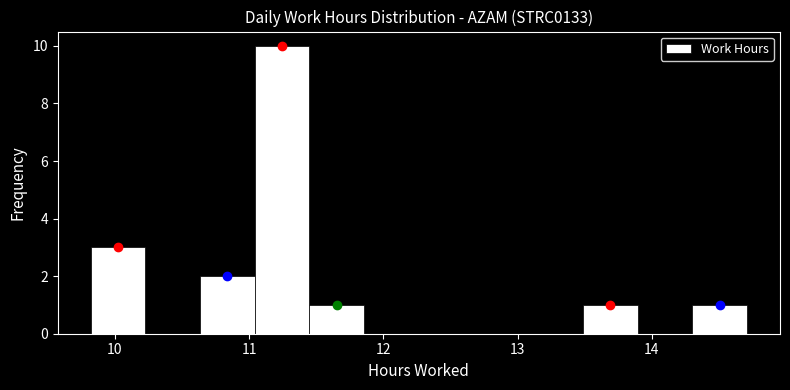

Reading left to right, transcribe this chart: for each bar, give the range it covers on the x-axis and its height. Neither the bar edges nor the heights are printed on the chart, so give them approximately, as read against the axes.

9.8 to 10.2: 3
10.2 to 10.6: 0
10.6 to 11.0: 2
11.0 to 11.5: 10
11.5 to 11.9: 1
11.9 to 12.3: 0
12.3 to 12.7: 0
12.7 to 13.1: 0
13.1 to 13.5: 0
13.5 to 13.9: 1
13.9 to 14.3: 0
14.3 to 14.7: 1